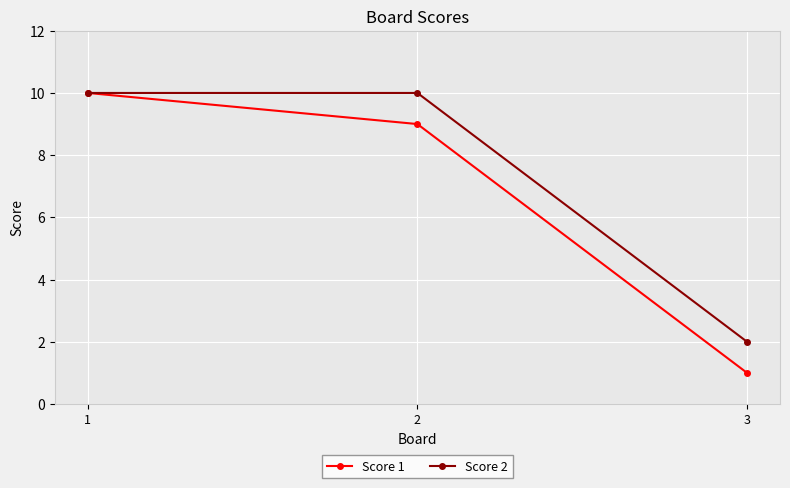

Which series has the largest total across all categories?

Score 2